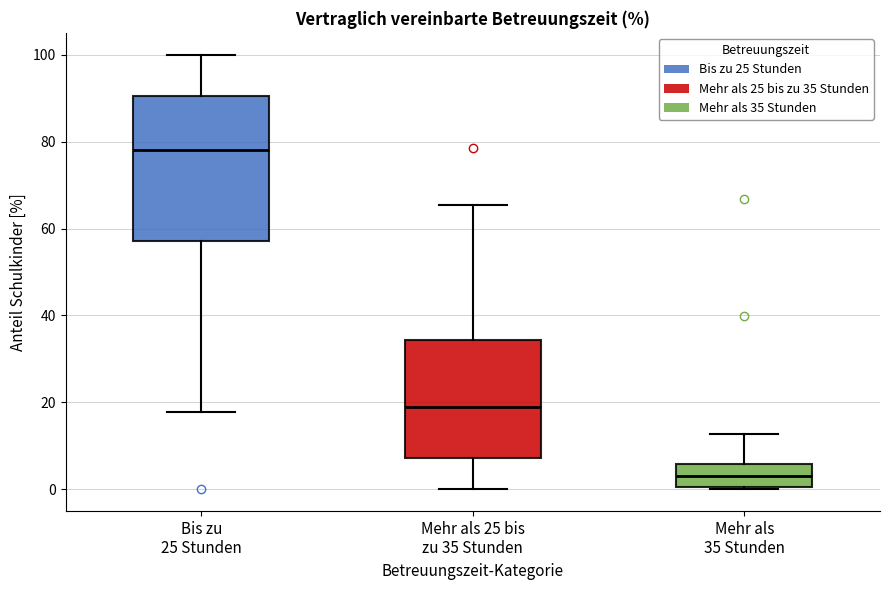

Reading left to right, read every box against the y-axis: the position of its median line, the range the box covers, and the ends of its whiskers. The values are not printed on the chart, so give them approximately, as read against the axis.

Bis zu 25 Stunden: median 78, box 58 to 90, whiskers 18 to 100
Mehr als 25 bis zu 35 Stunden: median 18, box 8 to 34, whiskers 0 to 66
Mehr als 35 Stunden: median 2, box 0 to 6, whiskers 0 to 12